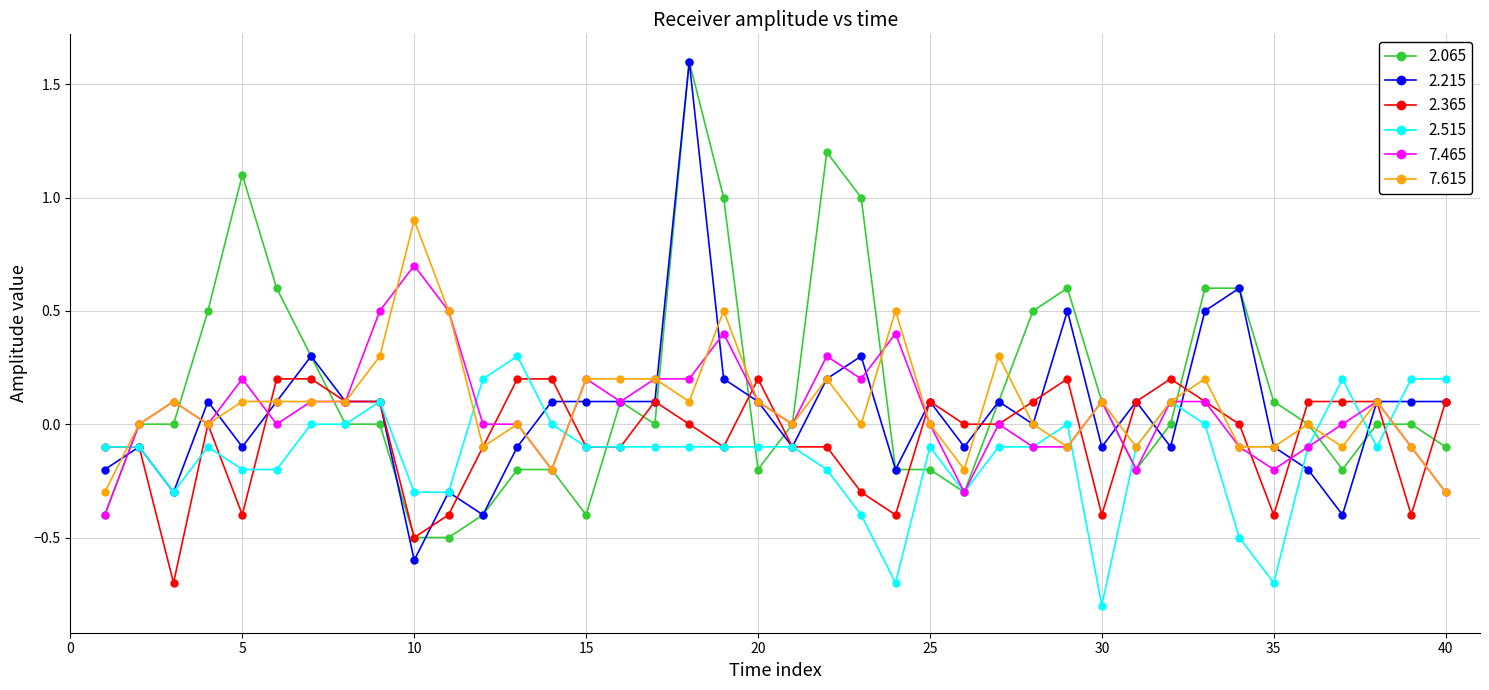

What is the minimum value for 2.365?

-0.7